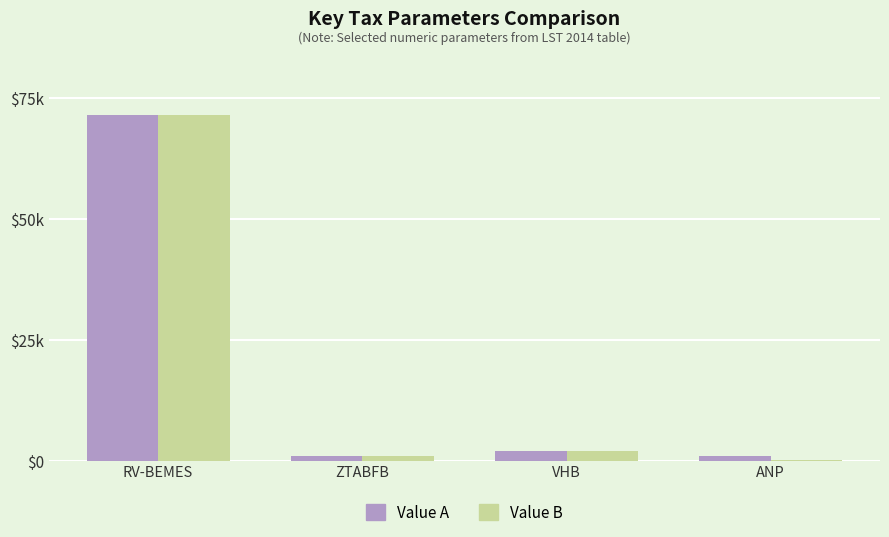

What is the sum of the Value B values at VHB and ZTABFB?

2936